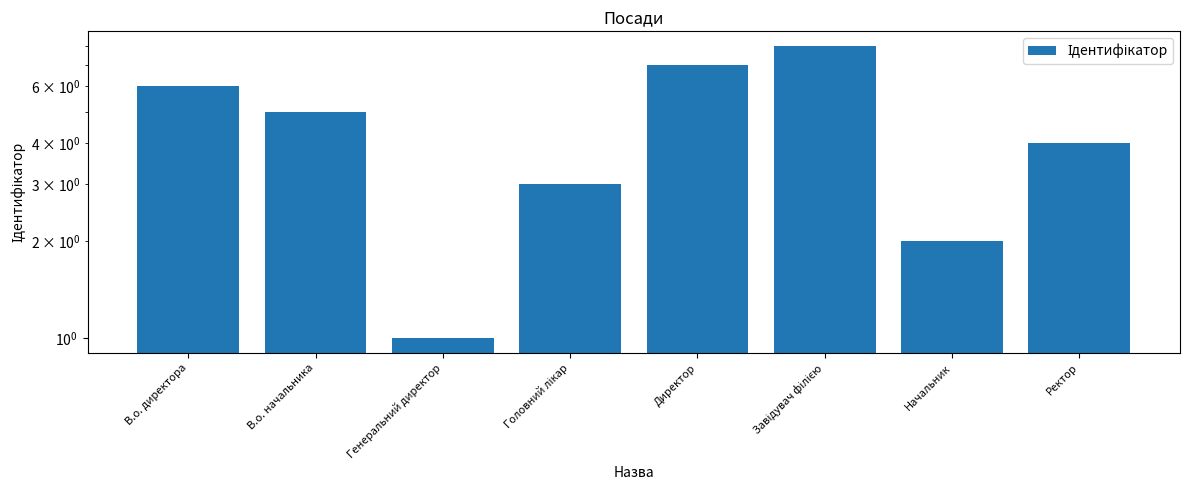

Which label corresponds to the smallest value in the chart?

Генеральний директор